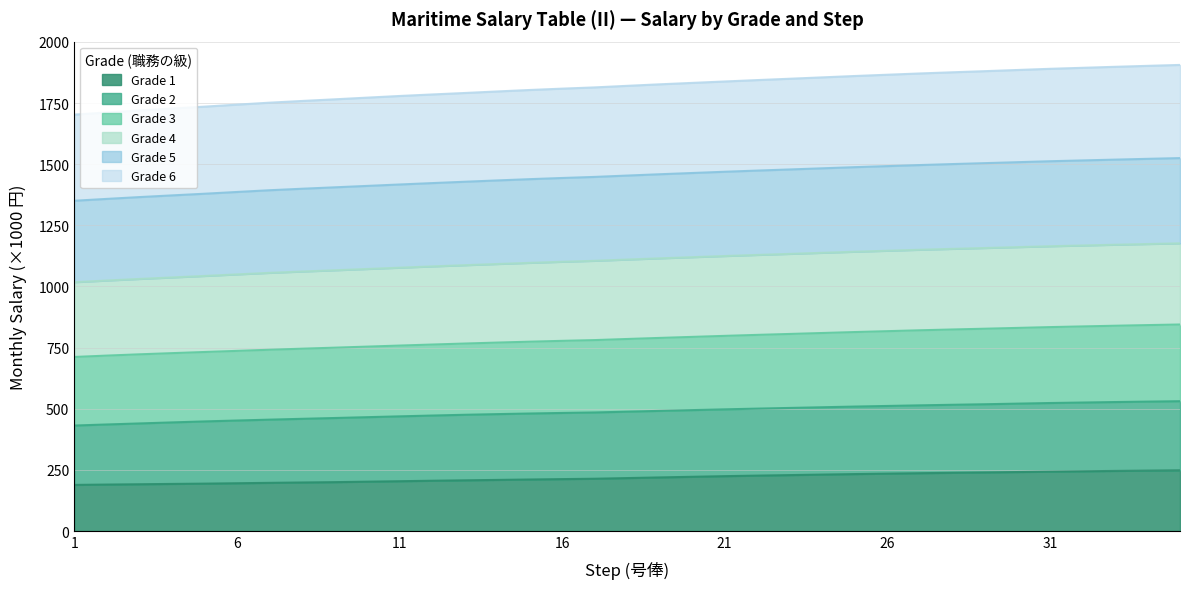

Does the chart display data point markers on the line(s)?

No